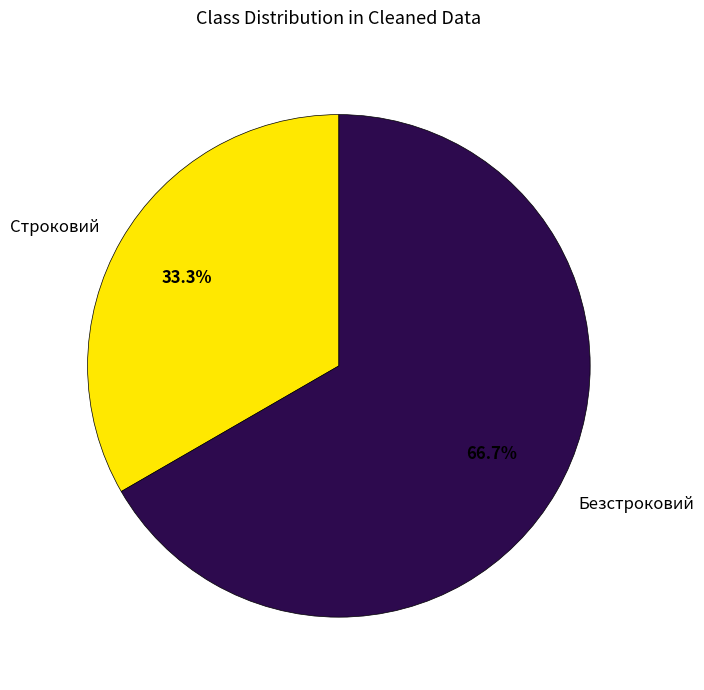

Approximately how many times larger is the value at Строковий compared to Безстроковий?

0.5